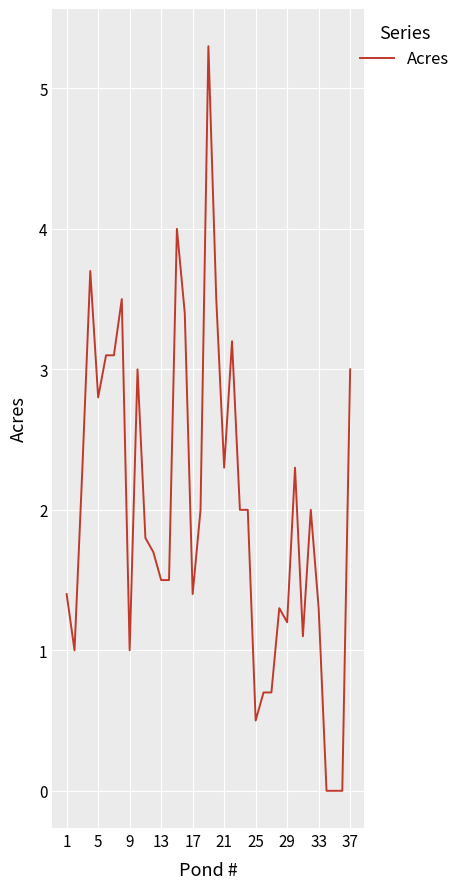

What is the sum of all values?

74.6